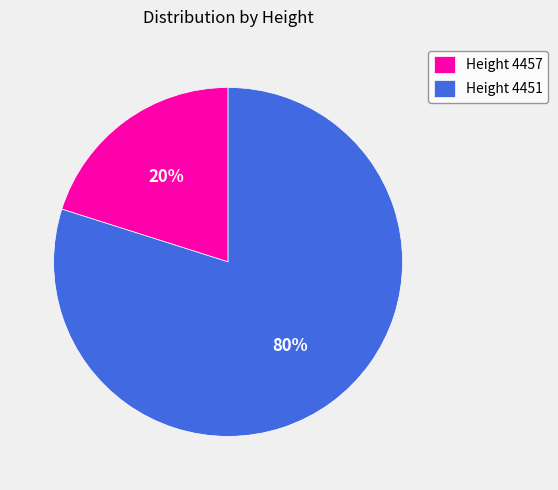

Is there a majority slice in this chart?

Yes